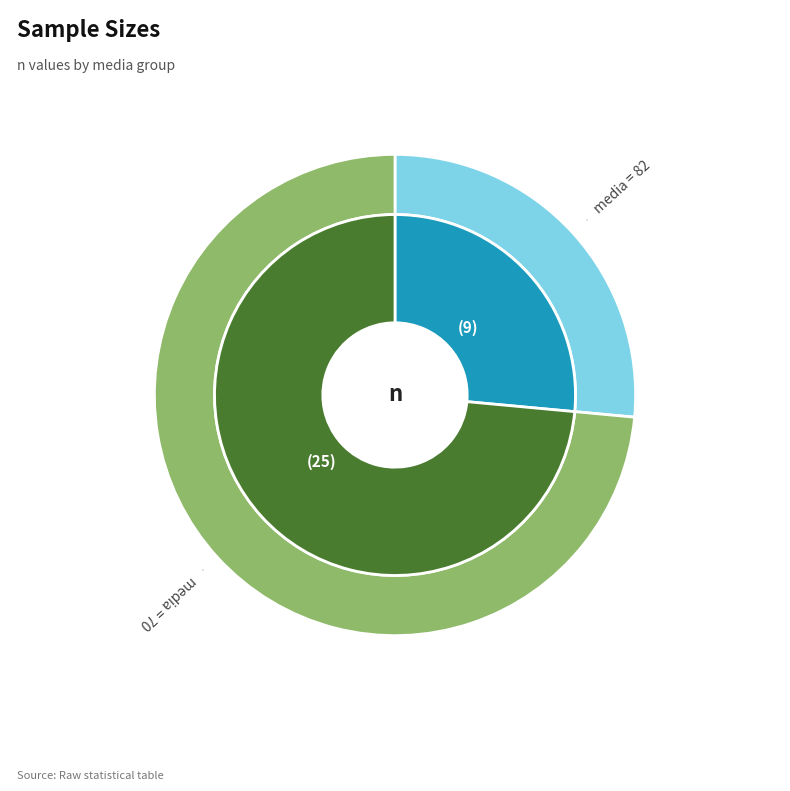

Is it true that 82 is 26% of the pie?

True